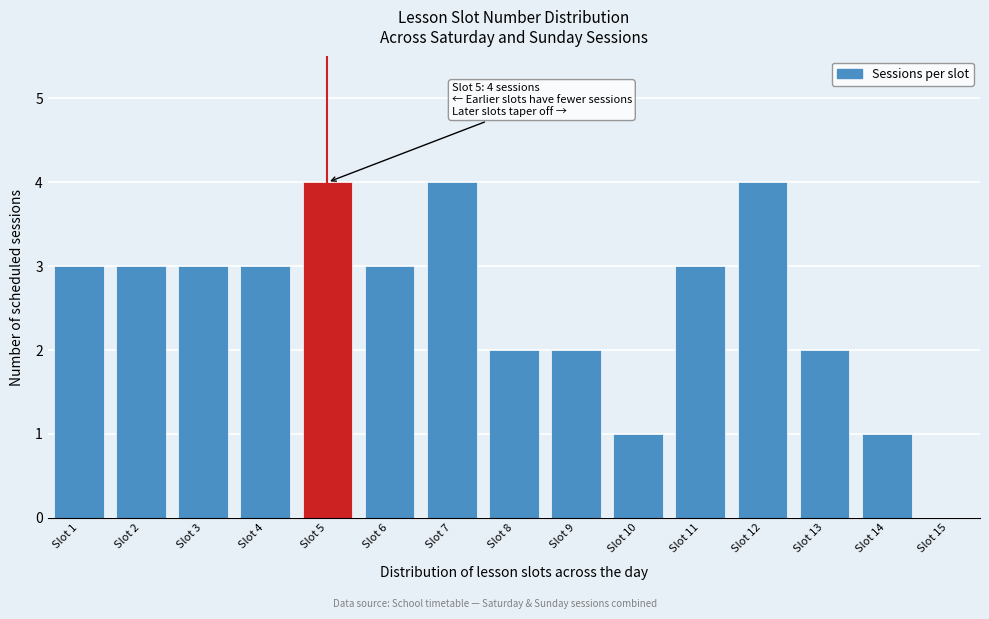

Approximately how many times larger is the value at Slot 13 compared to Slot 7?

0.5